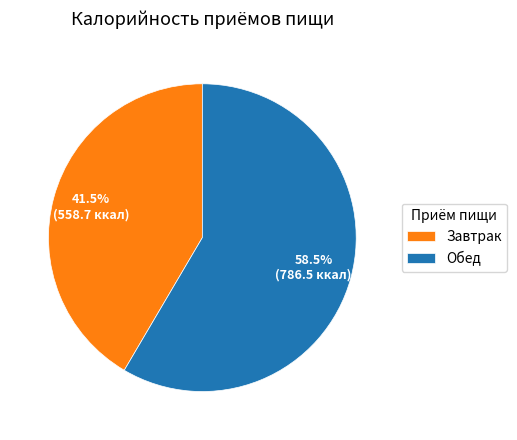

Rank the categories by value from lowest to highest.

Завтрак, Обед